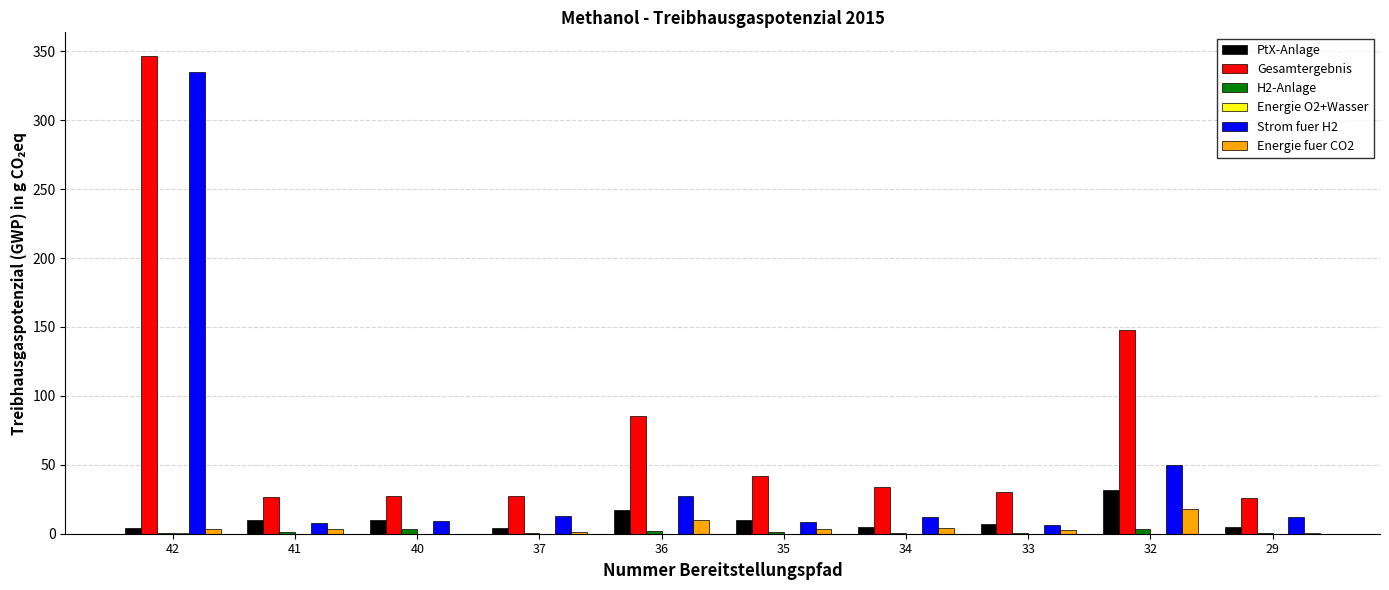

At which category is the sum across all series the highest?

42